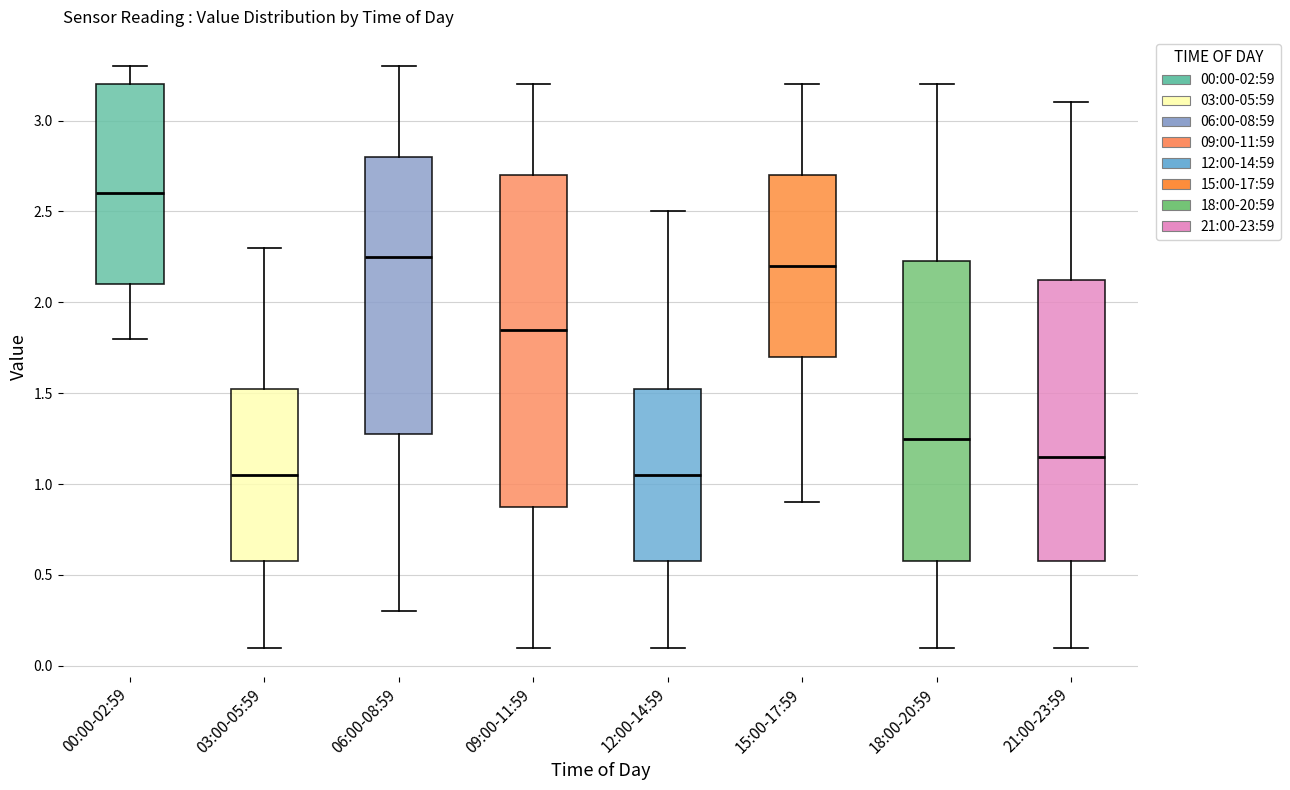

Where does the median line of the box for 00:00-02:59 sit on the y-axis? The values are not printed on the chart, so give them approximately, as read against the axis.

2.60